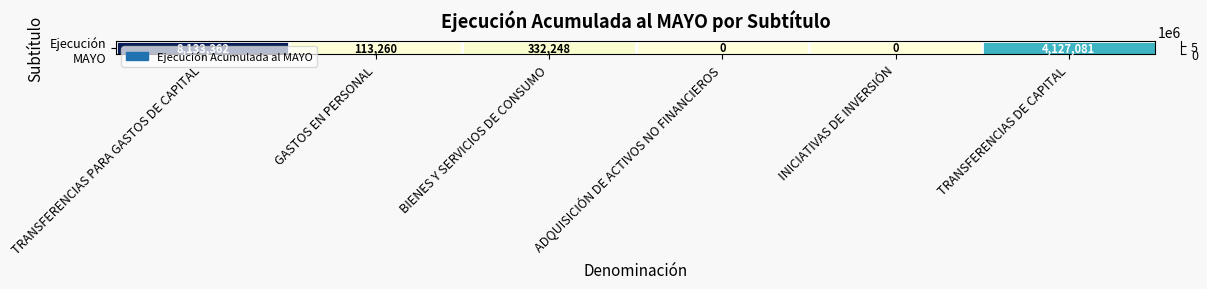

What is the change in value from BIENES Y SERVICIOS DE CONSUMO to TRANSFERENCIAS DE CAPITAL?

+3794833